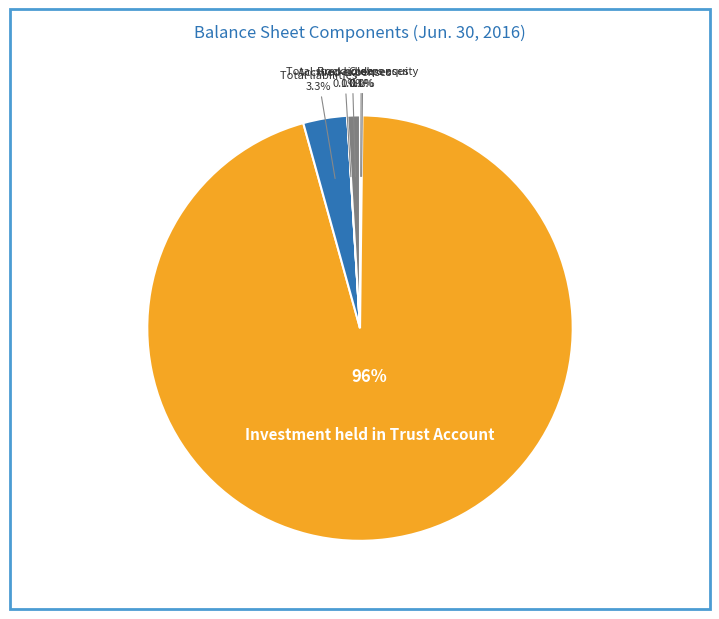

Is there a majority slice in this chart?

Yes